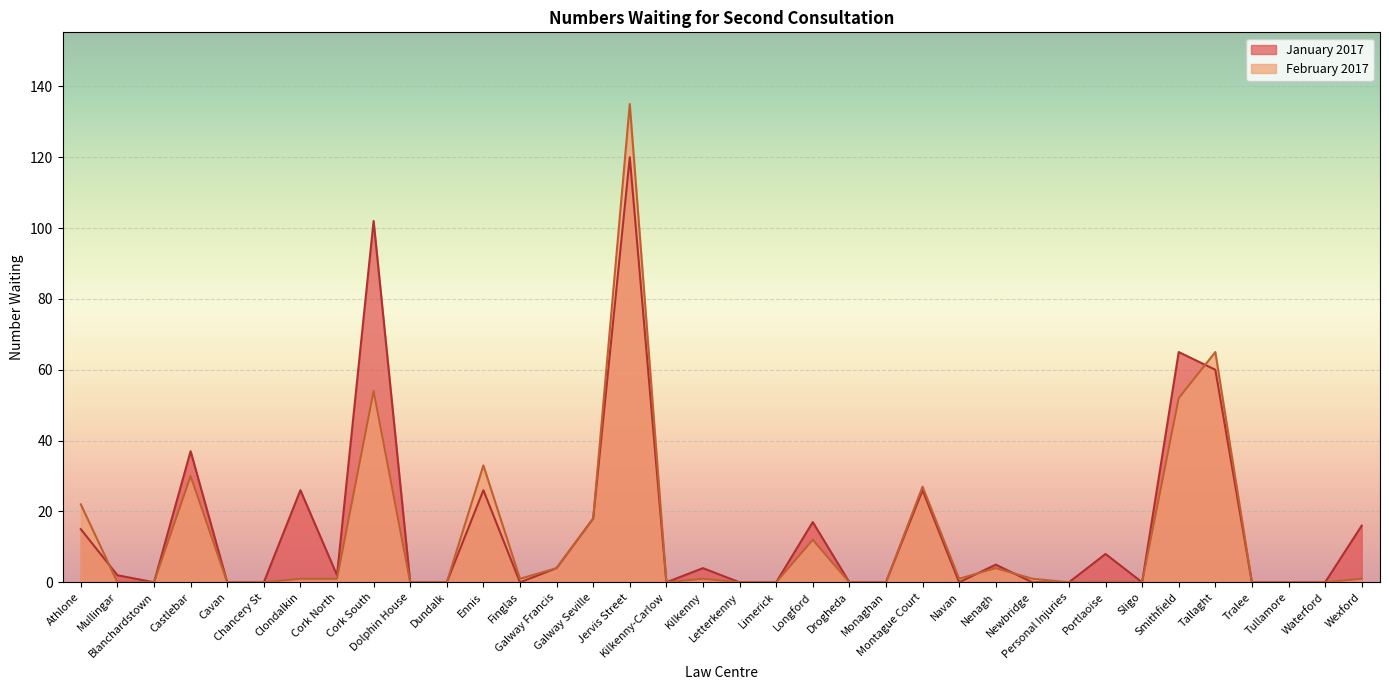

Which series ends up on top after the final intersection of January 2017 and February 2017?

February 2017